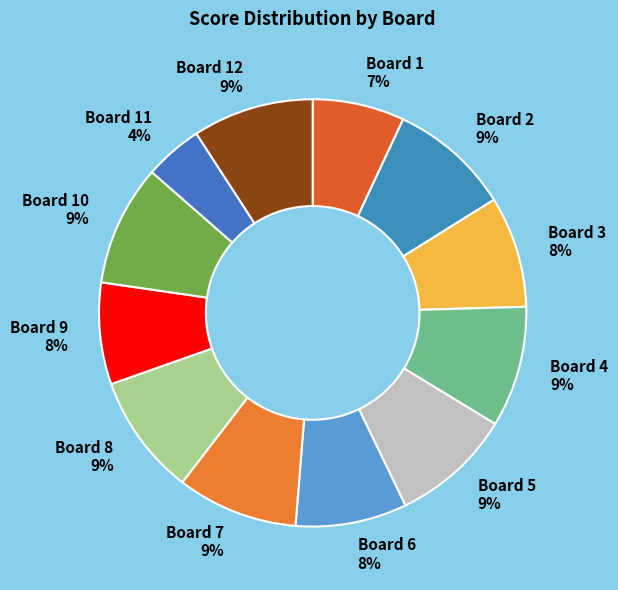

Does any single category account for the majority?

No